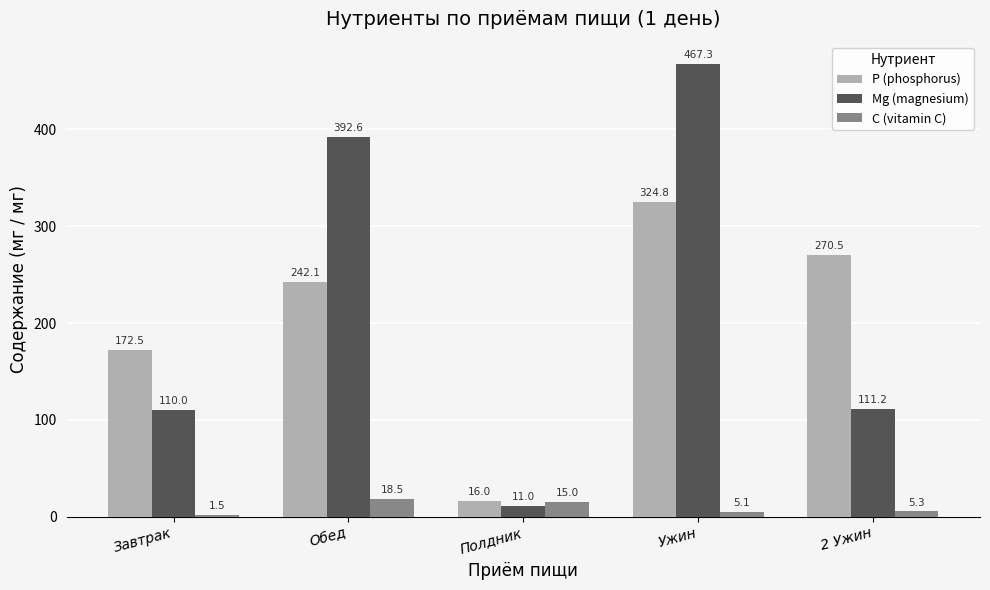

What is the label of the 5th bar from the right?

Завтрак